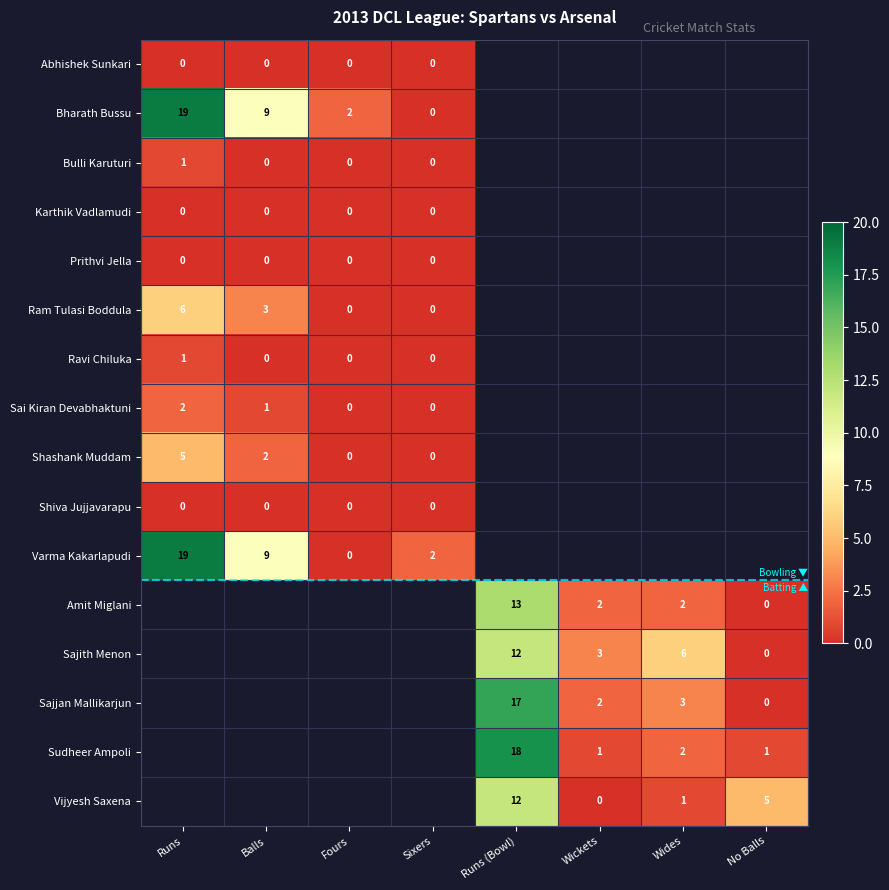

The value of Bharath Bussu at Fours is 2. True or false?

True